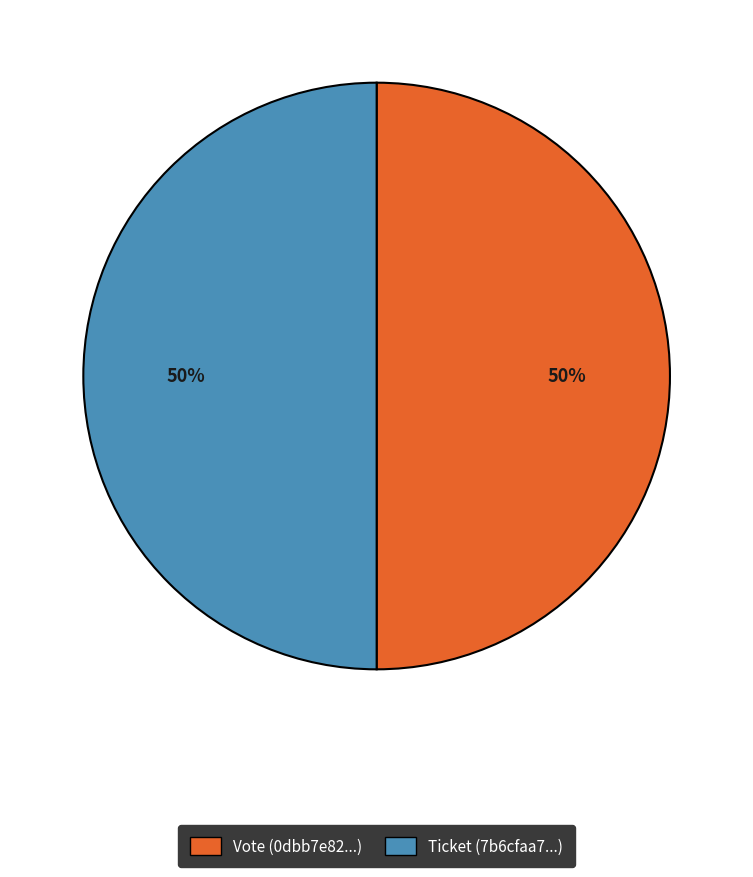

True or false: Ticket accounts for 14% of the total.

False